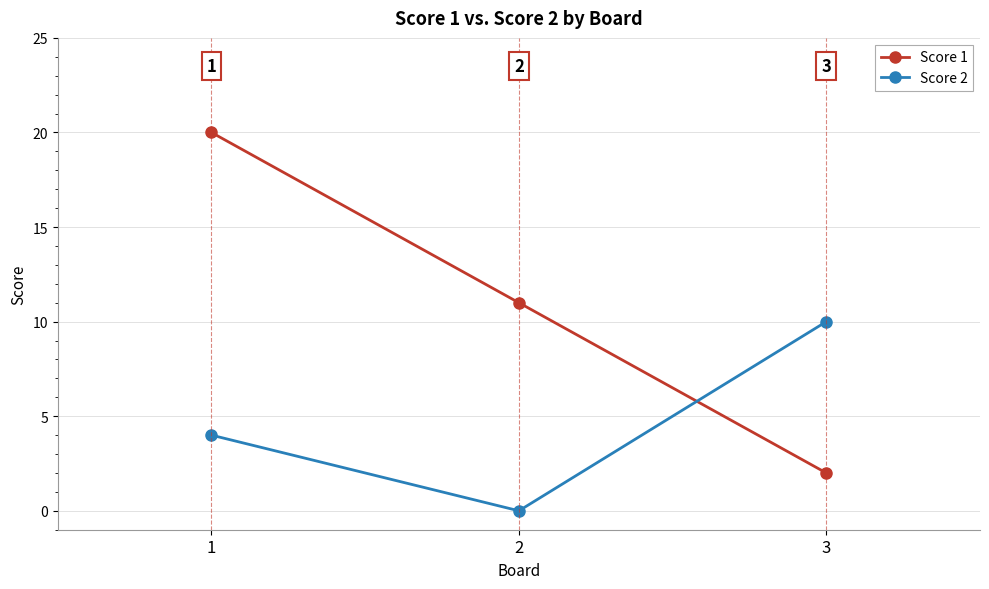

Where does the Score 1 series first go above 11?

1